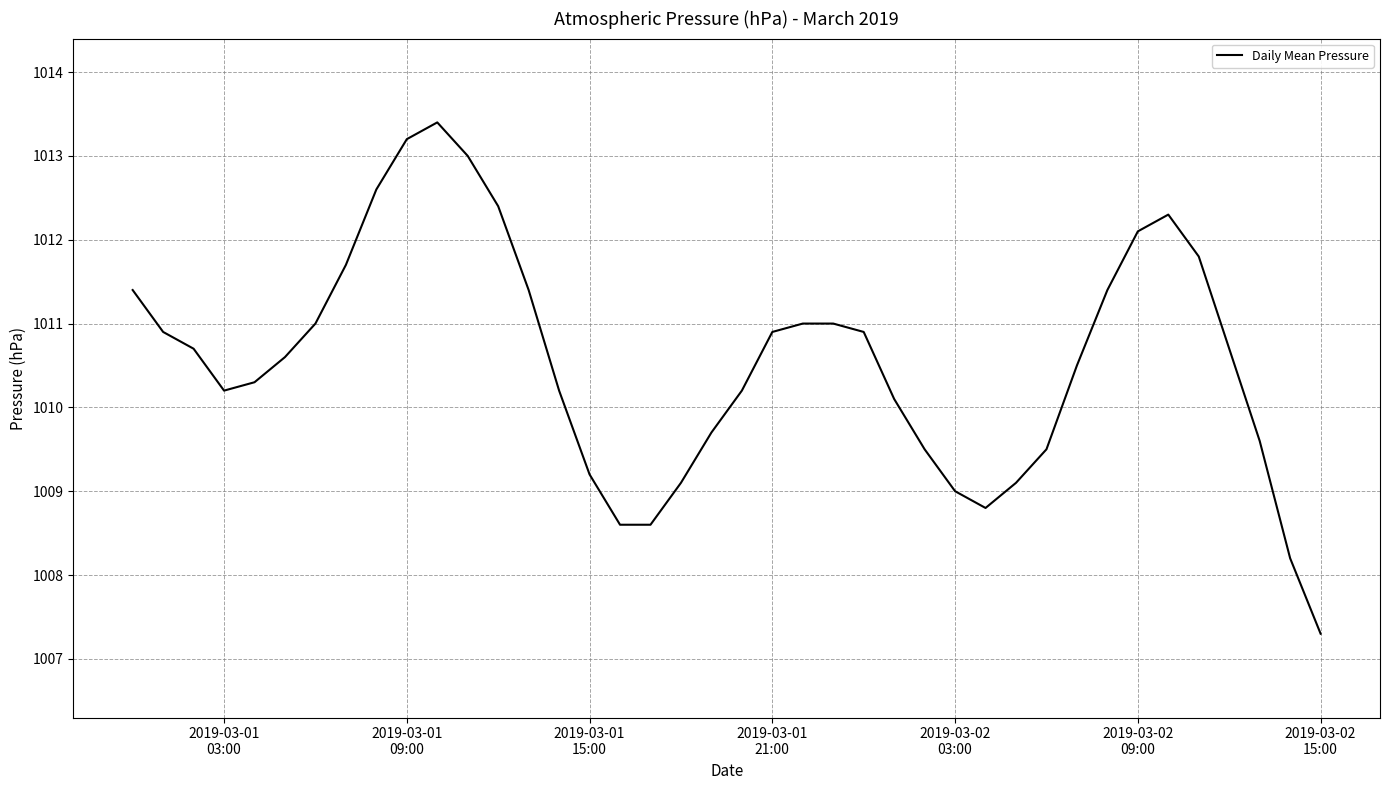

What is the smallest value displayed?

1007.3